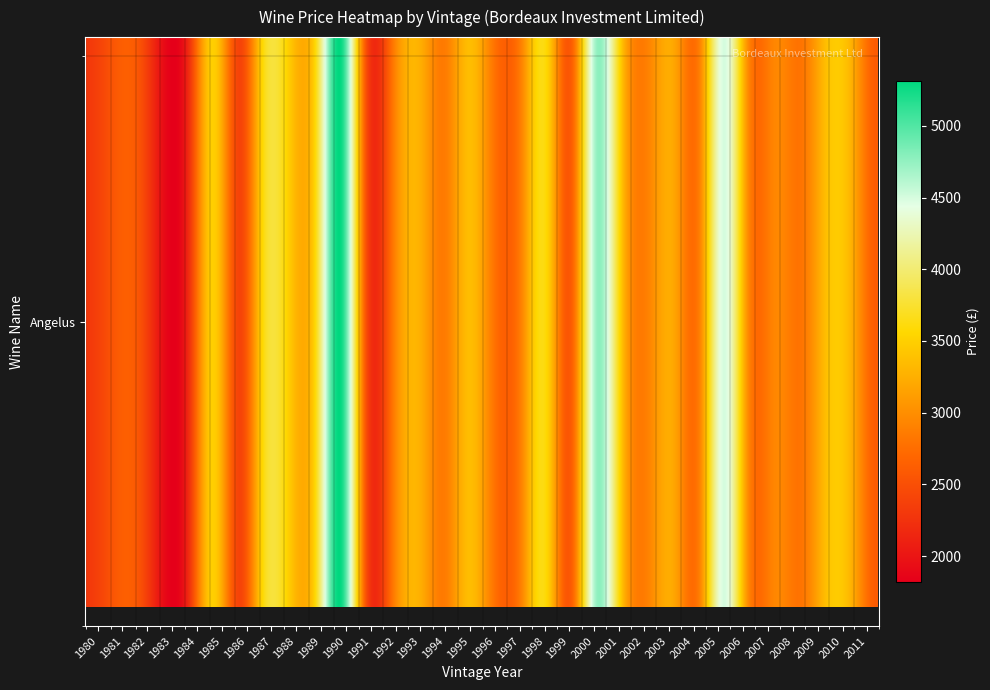

Which category has the highest value across all series?

1990